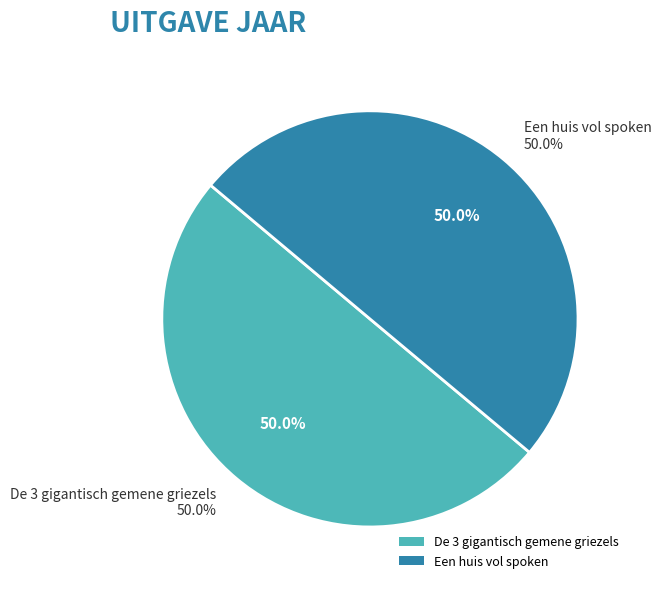

Which slice is the largest?

De 3 gigantisch gemene griezels